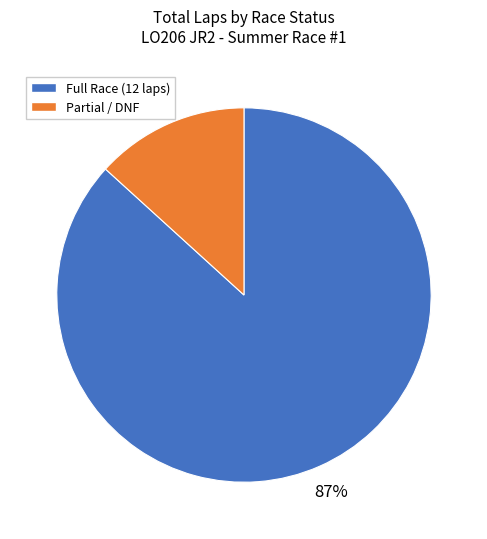

To the nearest percent, what is the average slice percentage?

50%